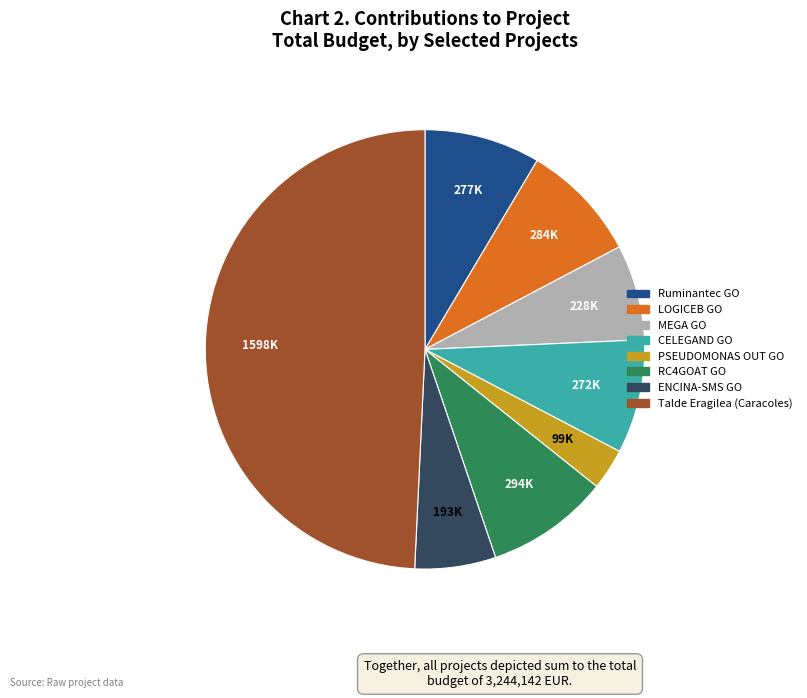

What is the ratio of the value at LOGICEB to the value at MEGA?

1.2